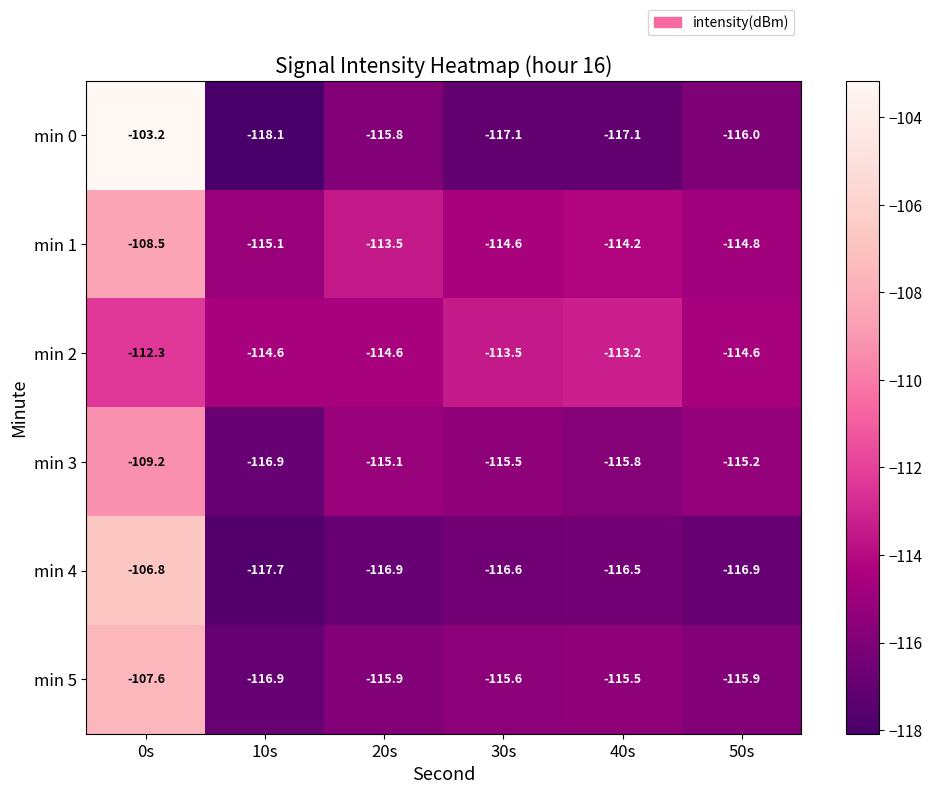

Where does the min 1 series first go above -114?

0s